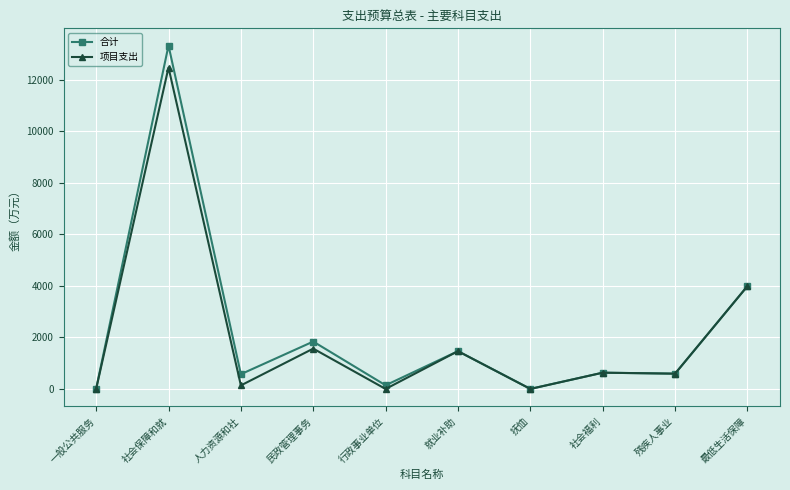

At which category does 合计 reach its first local valley?

人力资源和社